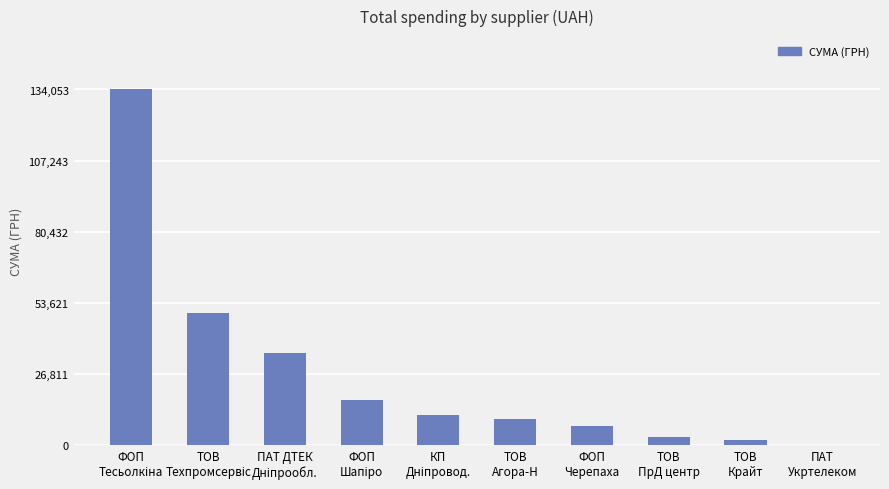

The chart shows a value of 10065.5 at ФОП
Шапіро. True or false?

False